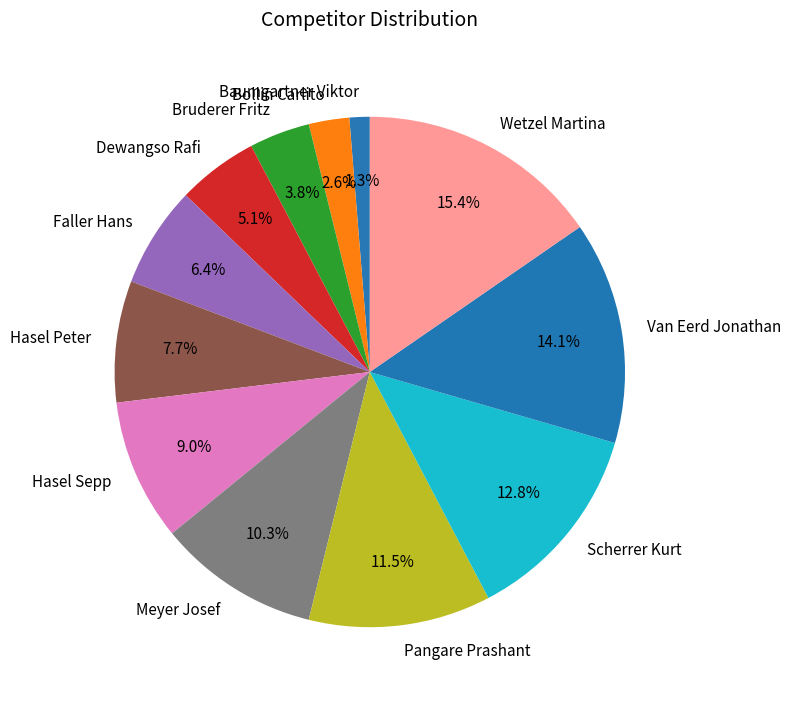

Is Faller Hans the majority of the pie?

No